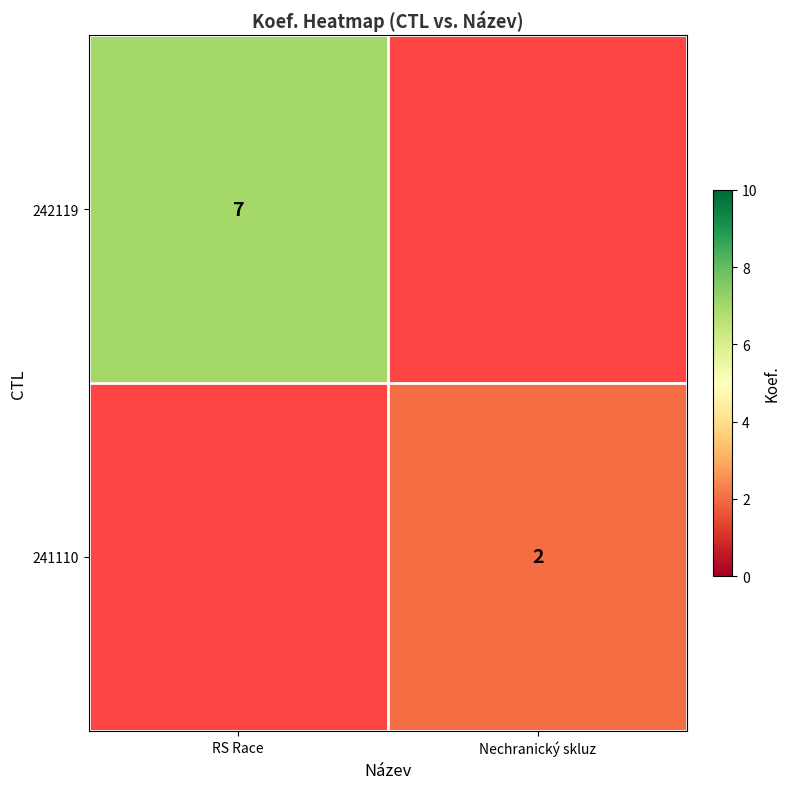

The 242119 series shows 12 at RS Race. True or false?

False